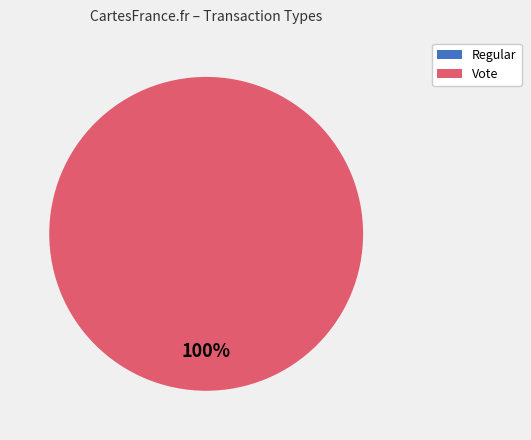

Is it true that Regular is 0% of the pie?

True